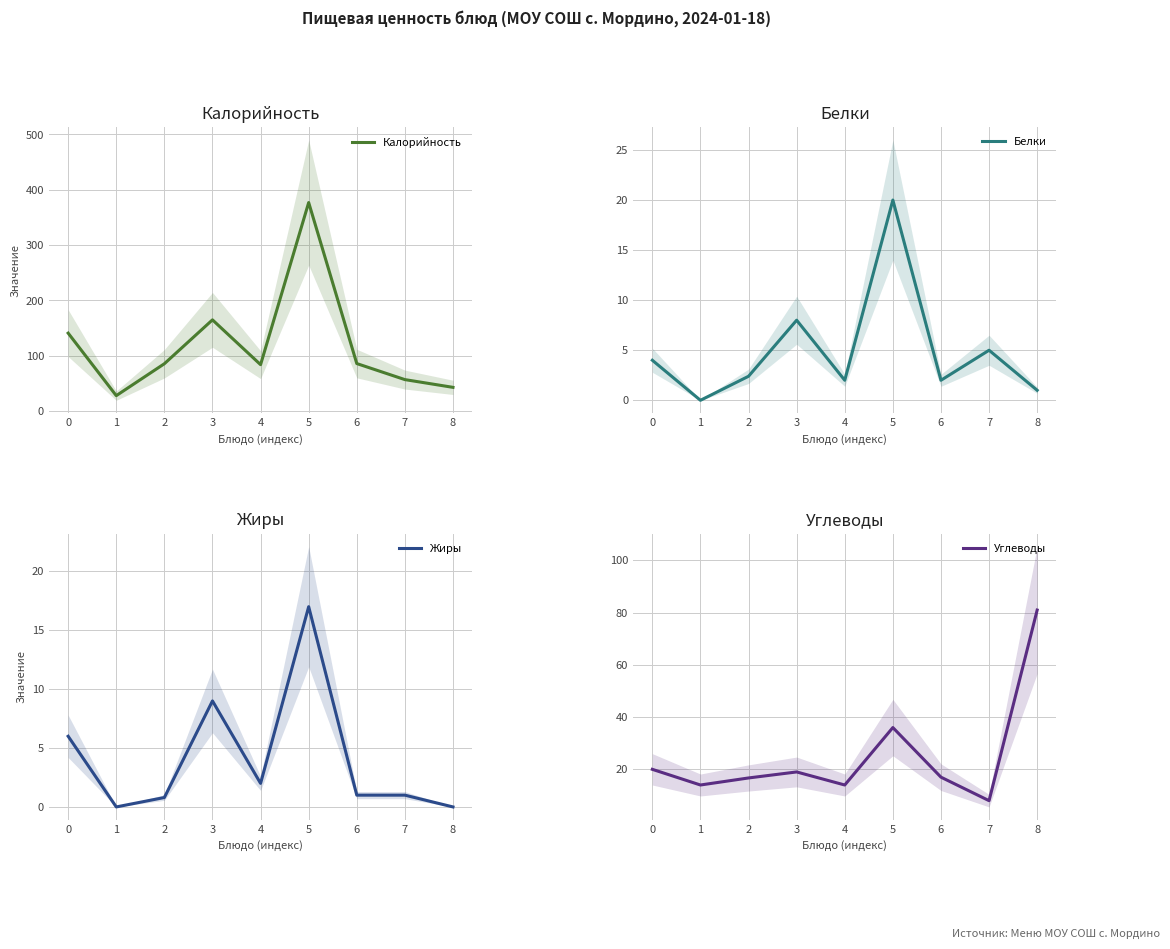

What is the difference between the maximum and minimum values in the Углеводы series?

73.0